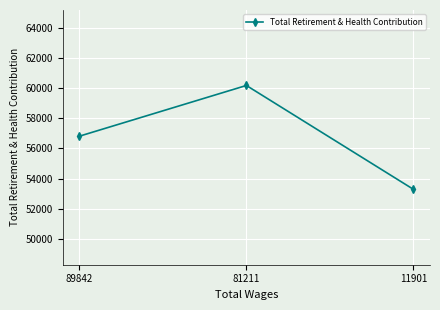

Is it true that the value at 89842 is 16336?

False